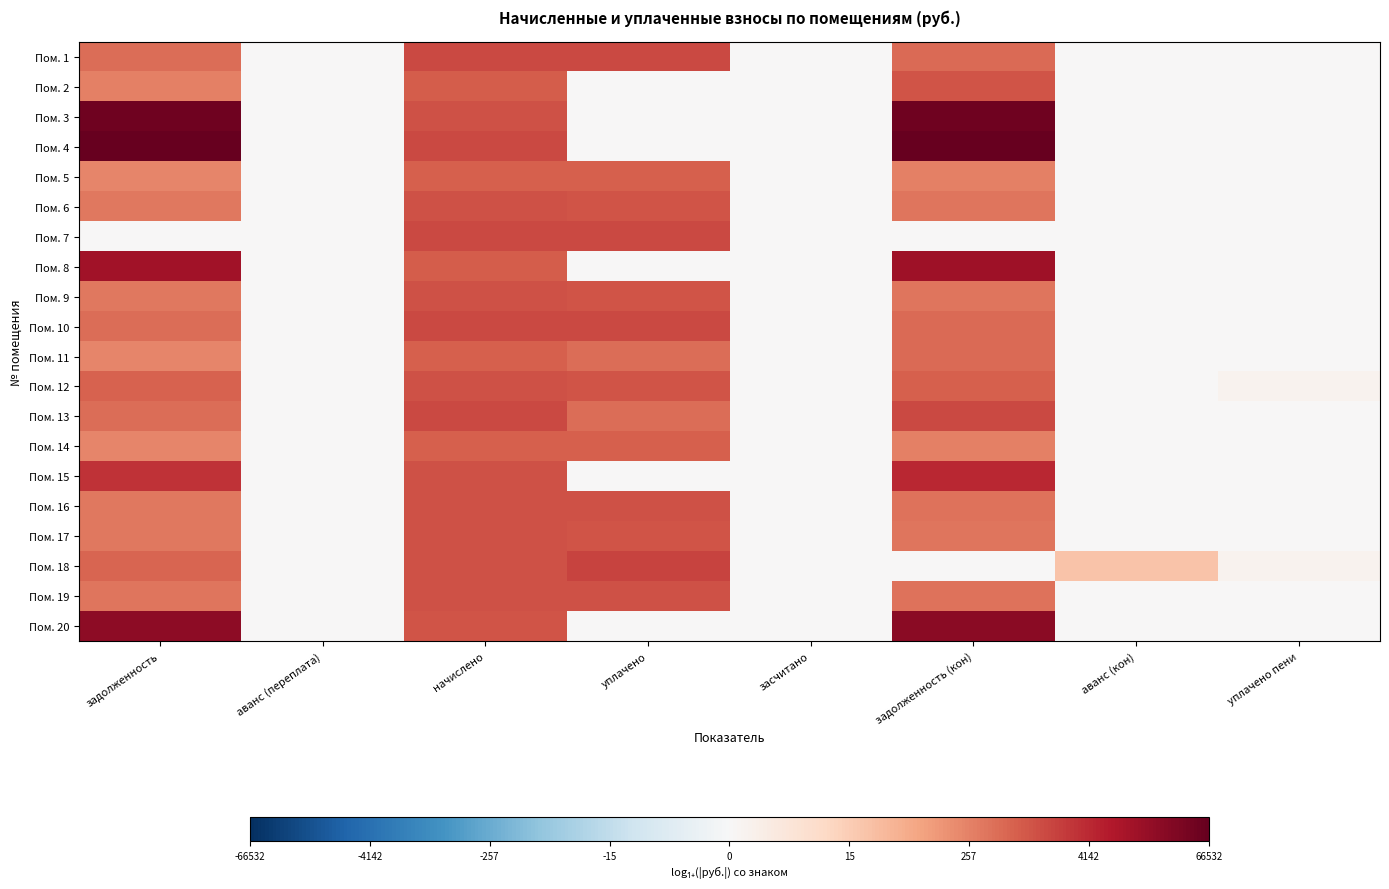

Reading left to right, what are all the values shown in this chart?

Пом. 1: задолженность=6.2	аванс (переплата)=0.0	начислено=7.4	уплачено=7.3	засчитано=0.0	задолженность (кон)=6.3	аванс (кон)=0.0	уплачено пени=0.0
Пом. 2: задолженность=5.6	аванс (переплата)=0.0	начислено=6.7	уплачено=0.0	засчитано=0.0	задолженность (кон)=7.0	аванс (кон)=0.0	уплачено пени=0.0
Пом. 3: задолженность=10.8	аванс (переплата)=0.0	начислено=7.0	уплачено=0.0	засчитано=0.0	задолженность (кон)=10.8	аванс (кон)=0.0	уплачено пени=0.0
Пом. 4: задолженность=11.1	аванс (переплата)=0.0	начислено=7.4	уплачено=0.0	засчитано=0.0	задолженность (кон)=11.1	аванс (кон)=0.0	уплачено пени=0.0
Пом. 5: задолженность=5.5	аванс (переплата)=0.0	начислено=6.7	уплачено=6.6	засчитано=0.0	задолженность (кон)=5.6	аванс (кон)=0.0	уплачено пени=0.0
Пом. 6: задолженность=5.8	аванс (переплата)=0.0	начислено=7.0	уплачено=7.0	засчитано=0.0	задолженность (кон)=5.9	аванс (кон)=0.0	уплачено пени=0.0
Пом. 7: задолженность=0.0	аванс (переплата)=0.0	начислено=7.4	уплачено=7.4	засчитано=0.0	задолженность (кон)=0.0	аванс (кон)=0.0	уплачено пени=0.0
Пом. 8: задолженность=9.3	аванс (переплата)=0.0	начислено=6.7	уплачено=0.0	засчитано=0.0	задолженность (кон)=9.4	аванс (кон)=0.0	уплачено пени=0.0
Пом. 9: задолженность=5.8	аванс (переплата)=0.0	начислено=7.0	уплачено=7.0	засчитано=0.0	задолженность (кон)=5.9	аванс (кон)=0.0	уплачено пени=0.0
Пом. 10: задолженность=6.2	аванс (переплата)=0.0	начислено=7.4	уплачено=7.3	засчитано=0.0	задолженность (кон)=6.3	аванс (кон)=0.0	уплачено пени=0.0
Пом. 11: задолженность=5.5	аванс (переплата)=0.0	начислено=6.7	уплачено=6.2	засчитано=0.0	задолженность (кон)=6.3	аванс (кон)=0.0	уплачено пени=0.0
Пом. 12: задолженность=6.5	аванс (переплата)=0.0	начислено=7.0	уплачено=7.0	засчитано=0.0	задолженность (кон)=6.6	аванс (кон)=0.0	уплачено пени=0.4
Пом. 13: задолженность=6.2	аванс (переплата)=0.0	начислено=7.4	уплачено=6.2	засчитано=0.0	задолженность (кон)=7.4	аванс (кон)=0.0	уплачено пени=0.0
Пом. 14: задолженность=5.5	аванс (переплата)=0.0	начислено=6.7	уплачено=6.6	засчитано=0.0	задолженность (кон)=5.6	аванс (кон)=0.0	уплачено пени=0.0
Пом. 15: задолженность=8.0	аванс (переплата)=0.0	начислено=7.0	уплачено=0.0	засчитано=0.0	задолженность (кон)=8.3	аванс (кон)=0.0	уплачено пени=0.0
Пом. 16: задолженность=5.9	аванс (переплата)=0.0	начислено=7.1	уплачено=7.1	засчитано=0.0	задолженность (кон)=6.0	аванс (кон)=0.0	уплачено пени=0.0
Пом. 17: задолженность=5.8	аванс (переплата)=0.0	начислено=7.0	уплачено=7.0	засчитано=0.0	задолженность (кон)=5.9	аванс (кон)=0.0	уплачено пени=0.0
Пом. 18: задолженность=6.4	аванс (переплата)=0.0	начислено=7.0	уплачено=7.5	засчитано=0.0	задолженность (кон)=0.0	аванс (кон)=3.1	уплачено пени=0.4
Пом. 19: задолженность=5.9	аванс (переплата)=0.0	начислено=7.1	уплачено=7.1	засчитано=0.0	задолженность (кон)=6.0	аванс (кон)=0.0	уплачено пени=0.0
Пом. 20: задолженность=10.0	аванс (переплата)=0.0	начислено=7.0	уплачено=0.0	засчитано=0.0	задолженность (кон)=10.0	аванс (кон)=0.0	уплачено пени=0.0